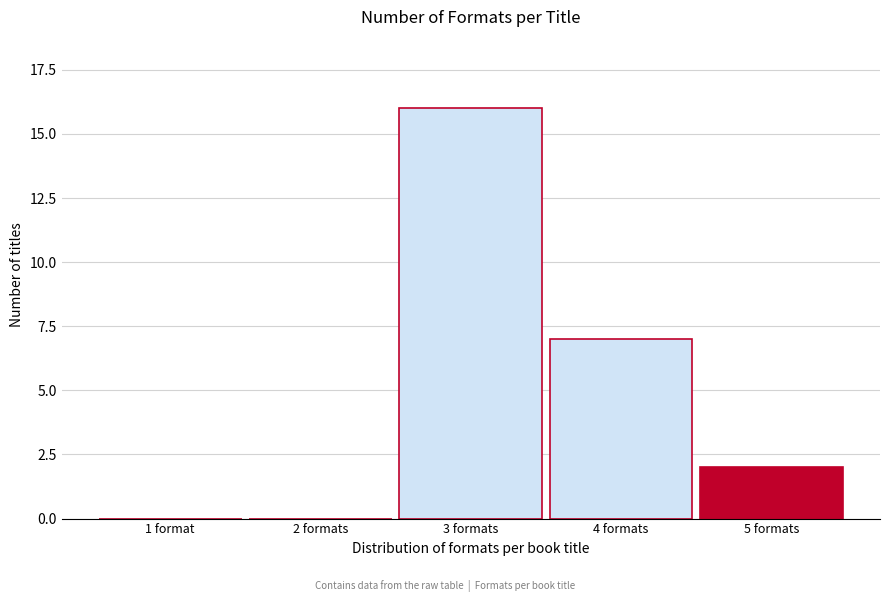

Reading left to right, extract all data points from this chart.

1 format=0	2 formats=0	3 formats=16	4 formats=7	5 formats=2